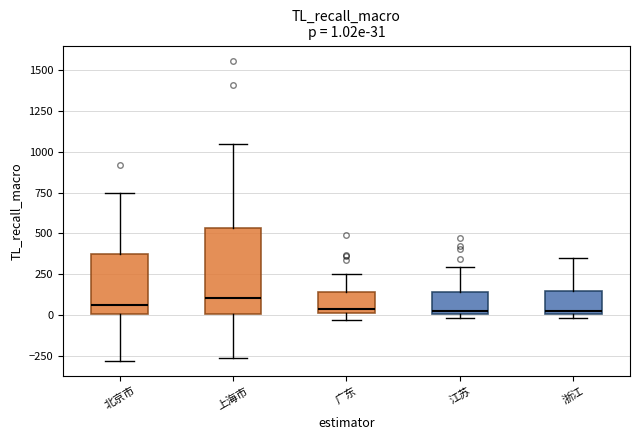

Which box is the tallest, from its lower edge to its upper edge?

上海市